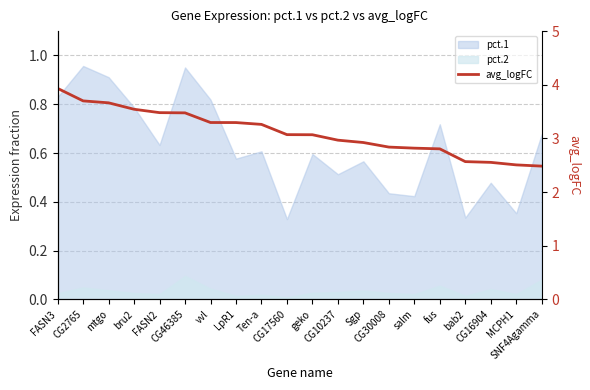

Where is the data nearest to the value 3?

CG10237